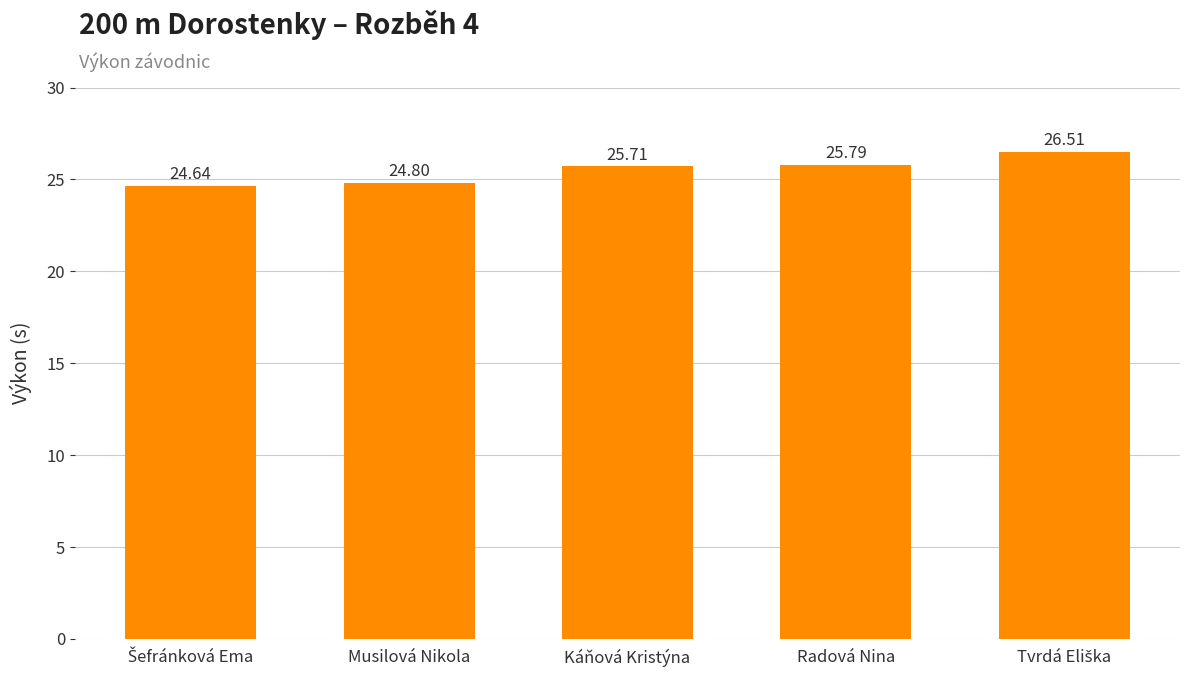

How many values exceed 25?

3